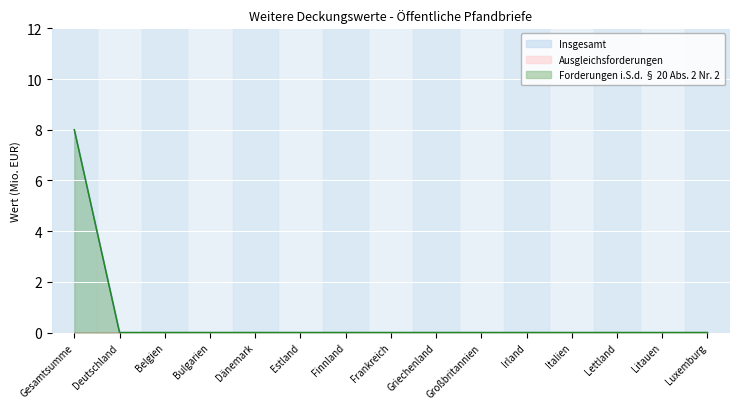

Which series changed the most between Frankreich and Irland?

Insgesamt